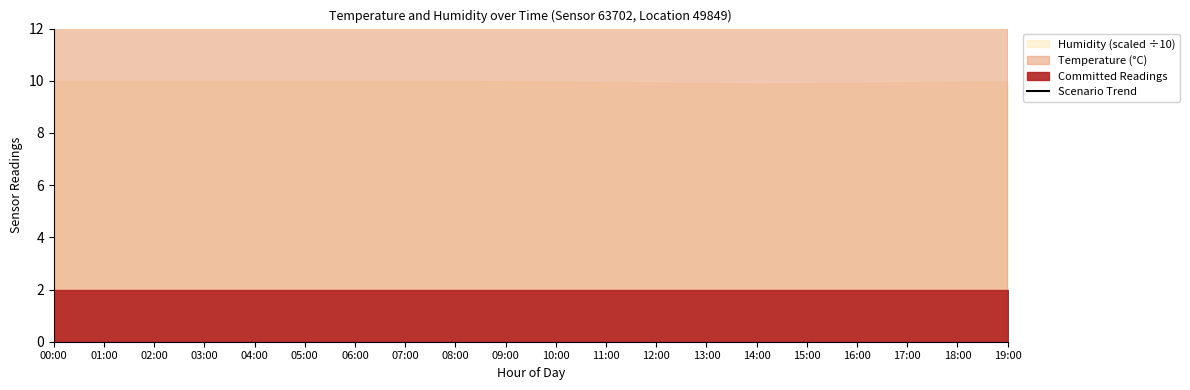

Count the number of values greater than 16.

10